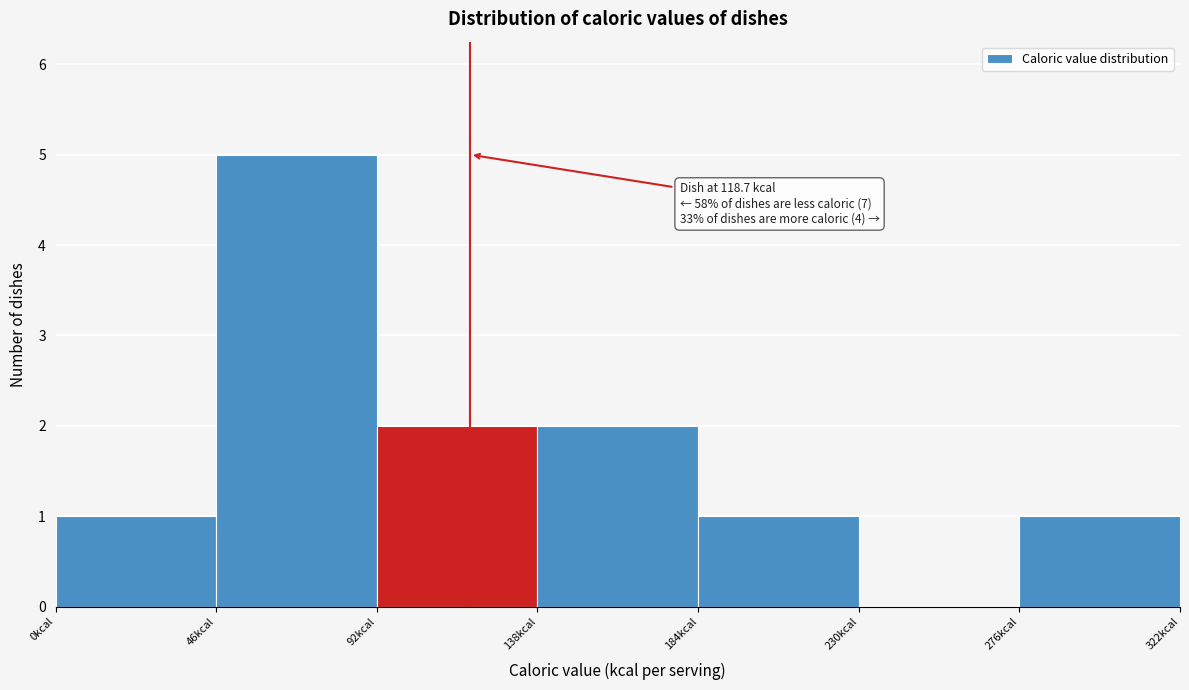

Which range on the x-axis has the tallest bar?

46 to 92